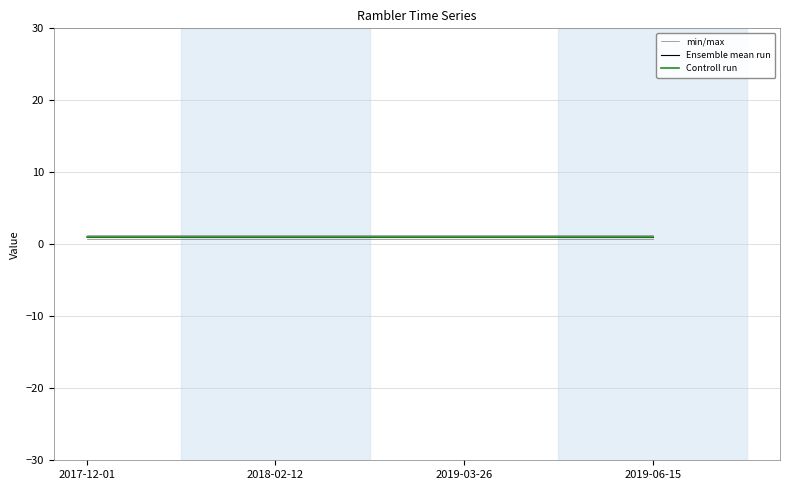

Does the chart display data point markers on the line(s)?

No